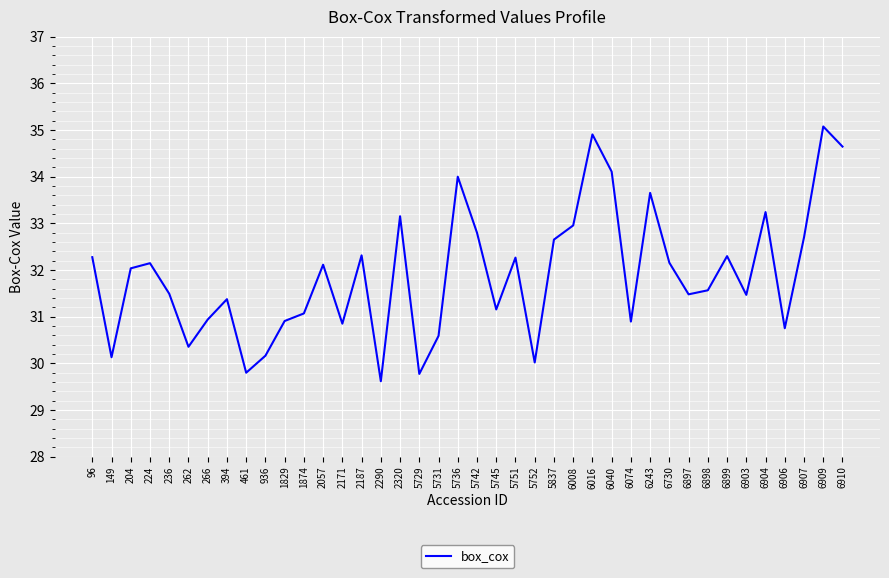

Approximately how many times larger is the value at 6904 compared to 5729?

1.1